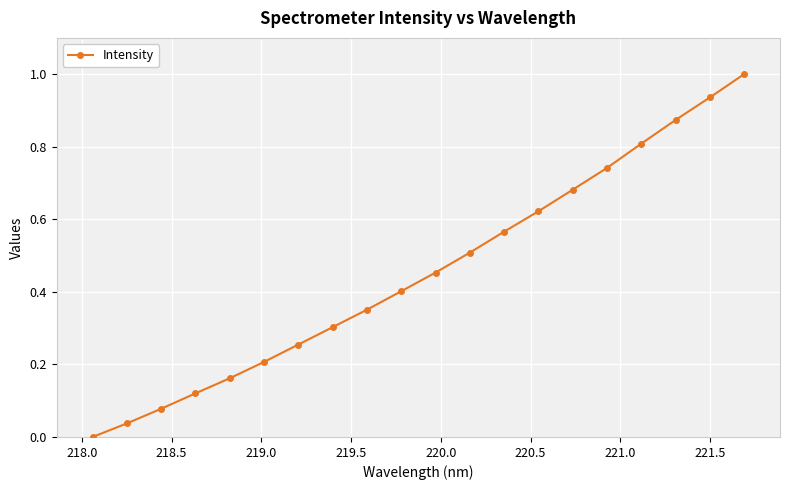

What is the difference between the maximum and minimum values?

1.0